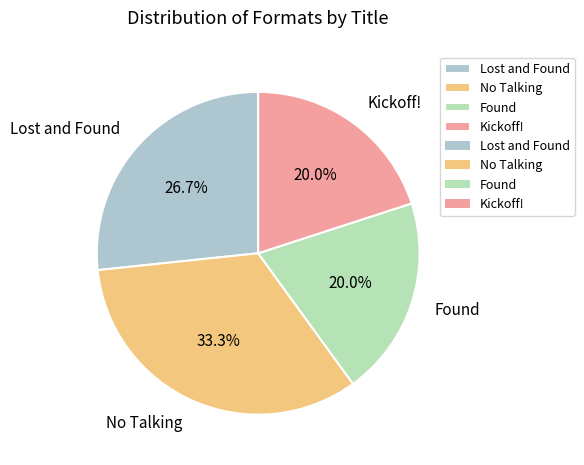

To the nearest percent, what percentage of the pie is Lost and Found?

27%